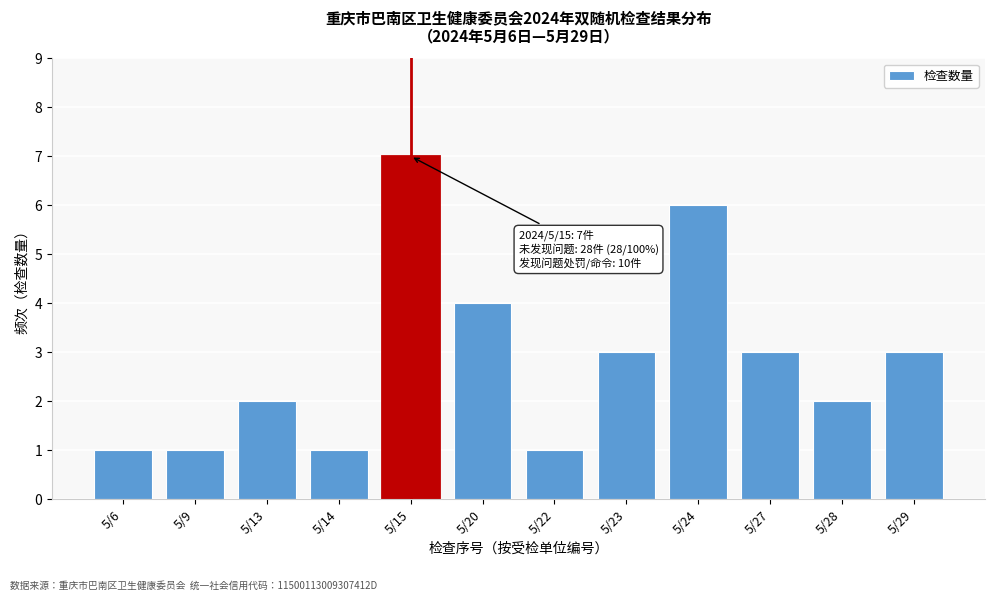

Reading left to right, what are all the values shown in this chart?

5/6=1	5/9=1	5/13=2	5/14=1	5/15=7	5/20=4	5/22=1	5/23=3	5/24=6	5/27=3	5/28=2	5/29=3